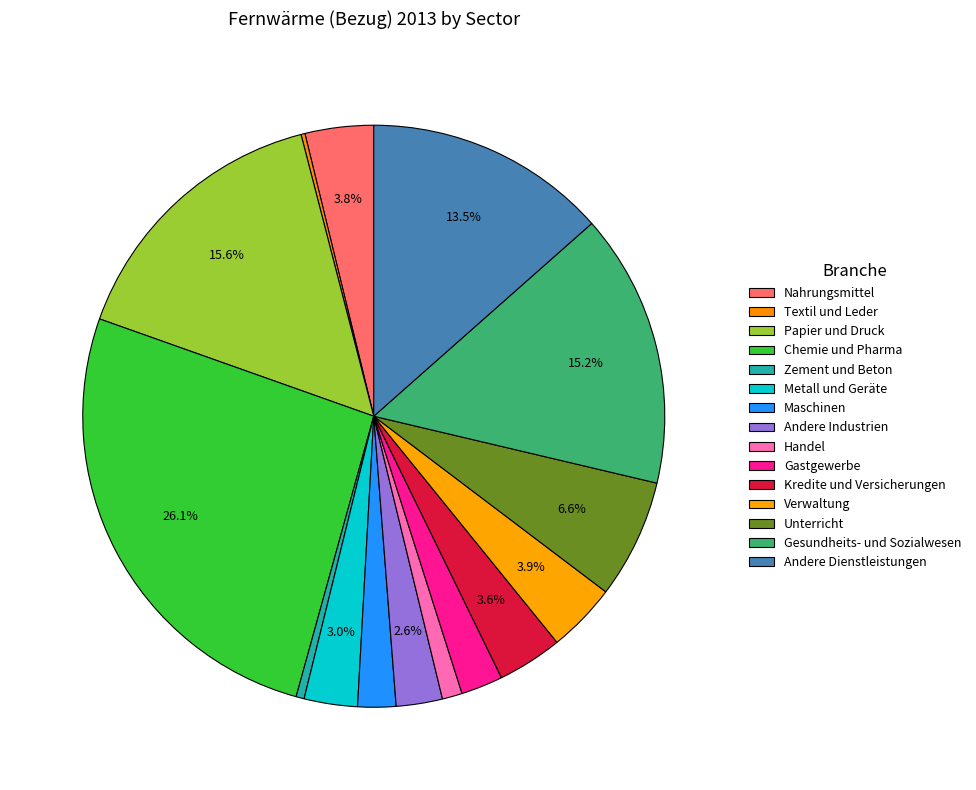

The Maschinen slice represents 14% of the pie. True or false?

False